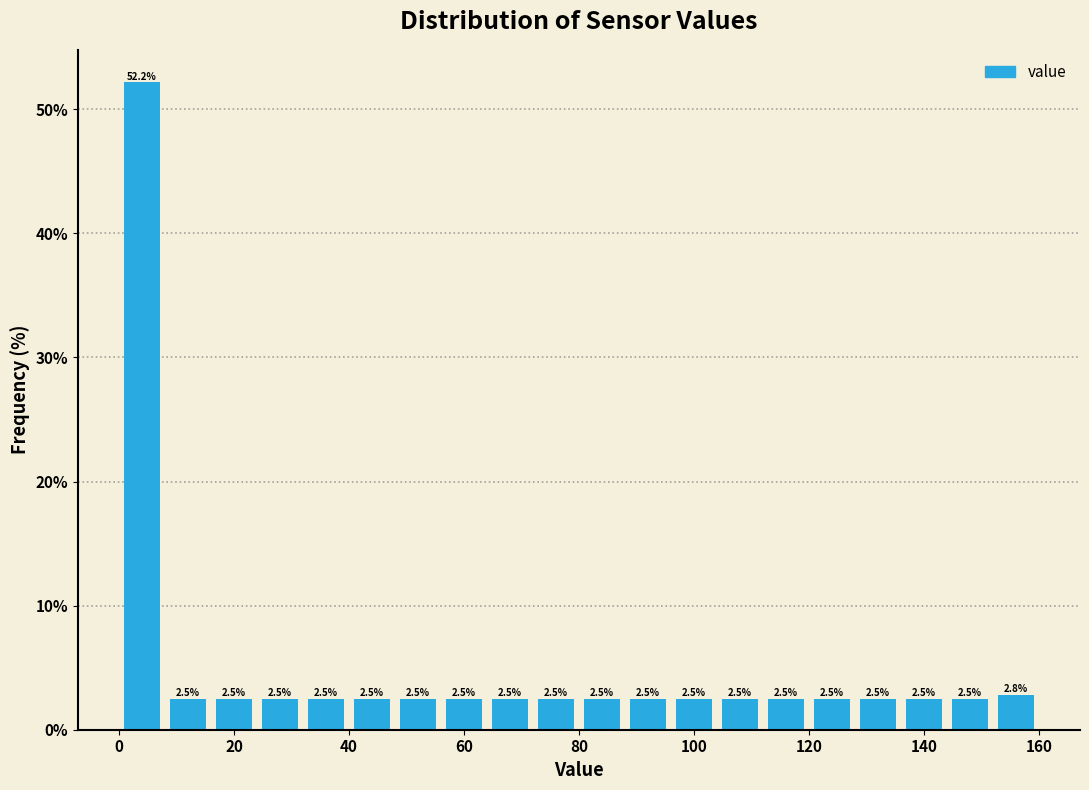

Reading left to right, list every bar in this chart as the range it spans on the x-axis followed by its height.

0 to 8: 52.2
8 to 16: 2.5
16 to 24: 2.5
24 to 32: 2.5
32 to 40: 2.5
40 to 48: 2.5
48 to 56: 2.5
56 to 64: 2.5
64 to 72: 2.5
72 to 80: 2.5
80 to 88: 2.5
88 to 96: 2.5
96 to 104: 2.5
104 to 112: 2.5
112 to 120: 2.5
120 to 128: 2.5
128 to 136: 2.5
136 to 144: 2.5
144 to 152: 2.5
152 to 160: 2.8